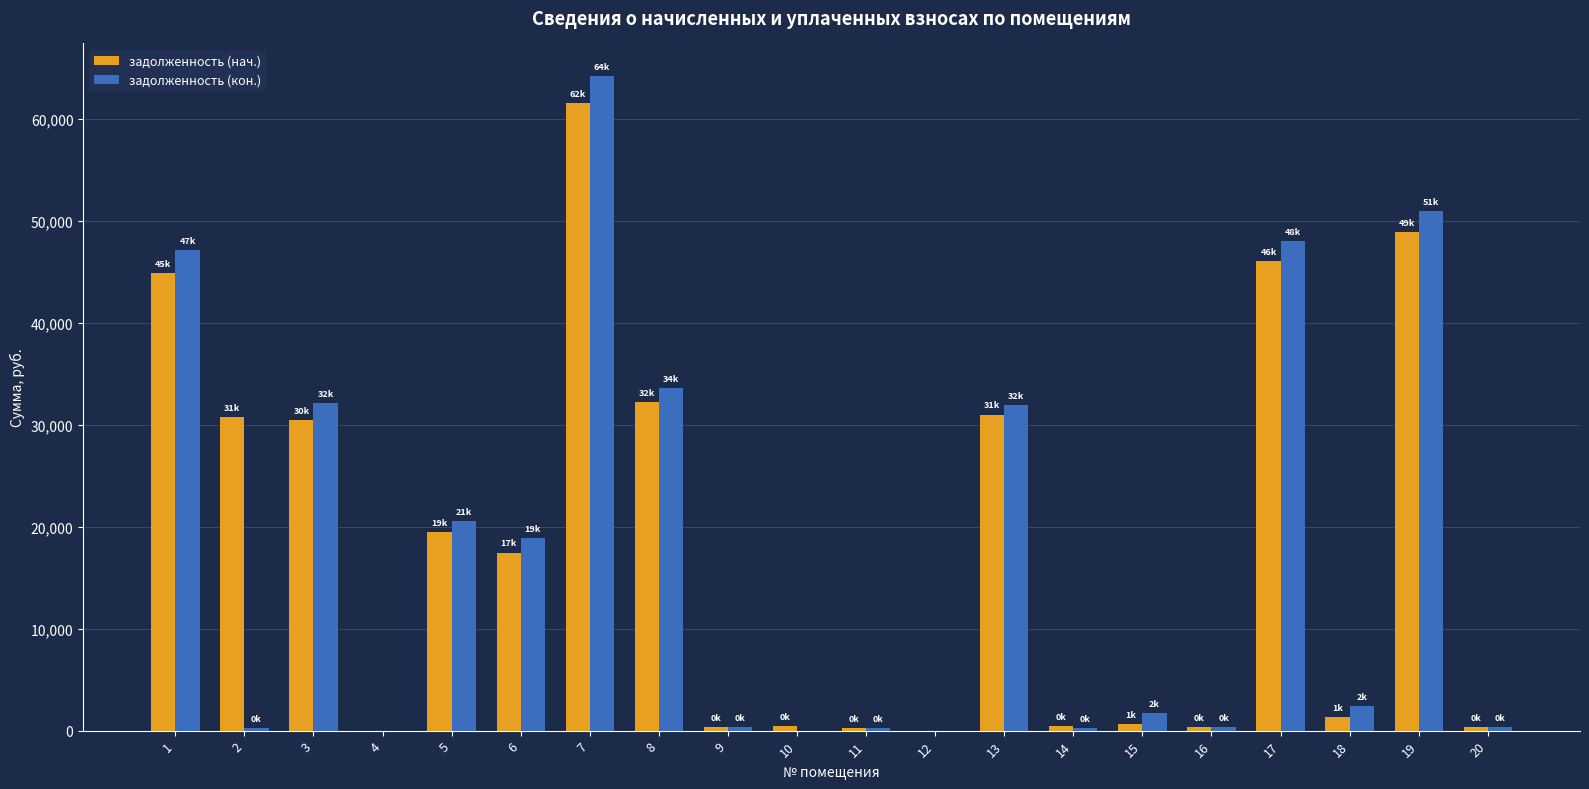

How many values in the задолженность (кон.) series exceed 2389?

10